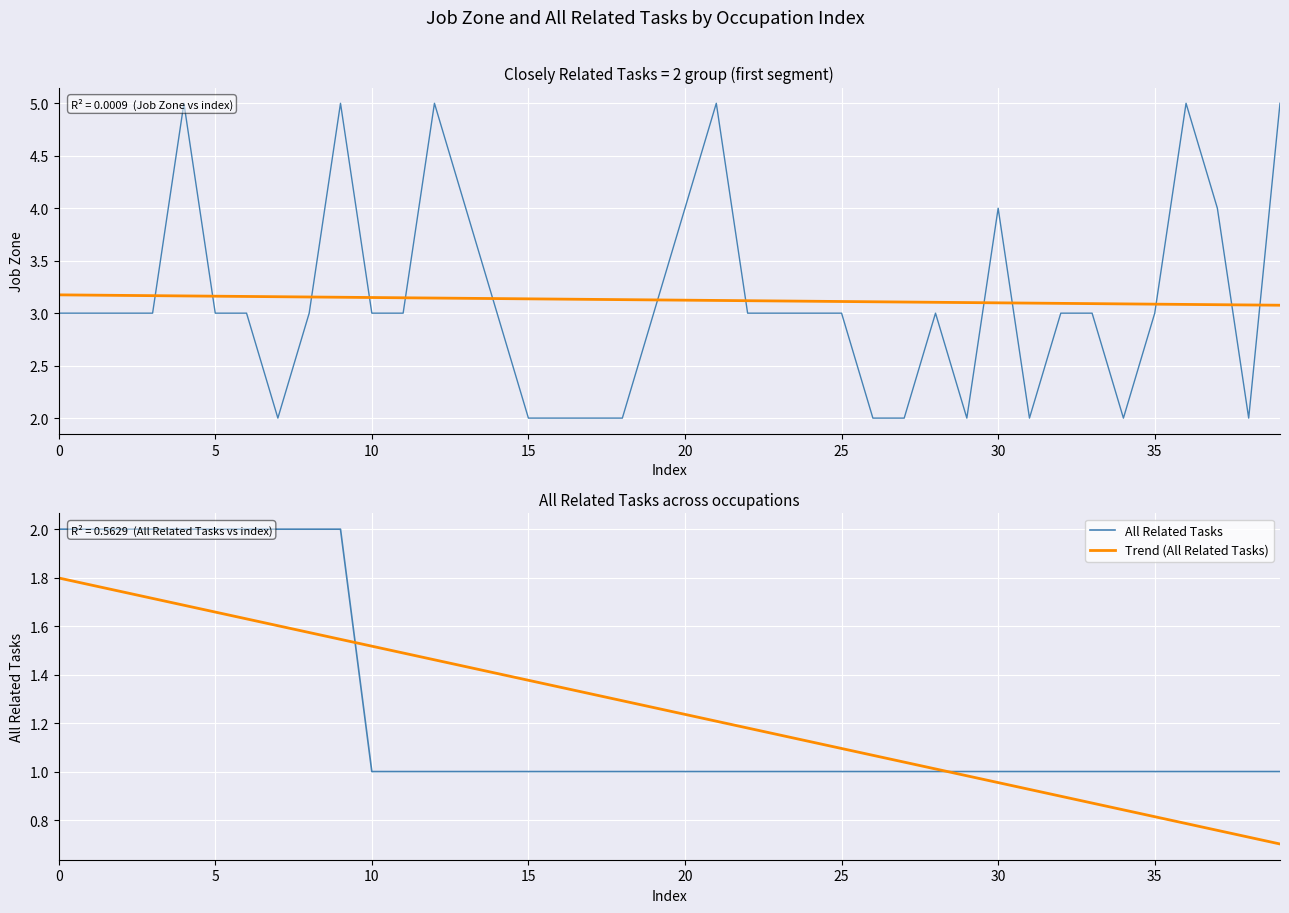

How many lines are shown in the chart?

4